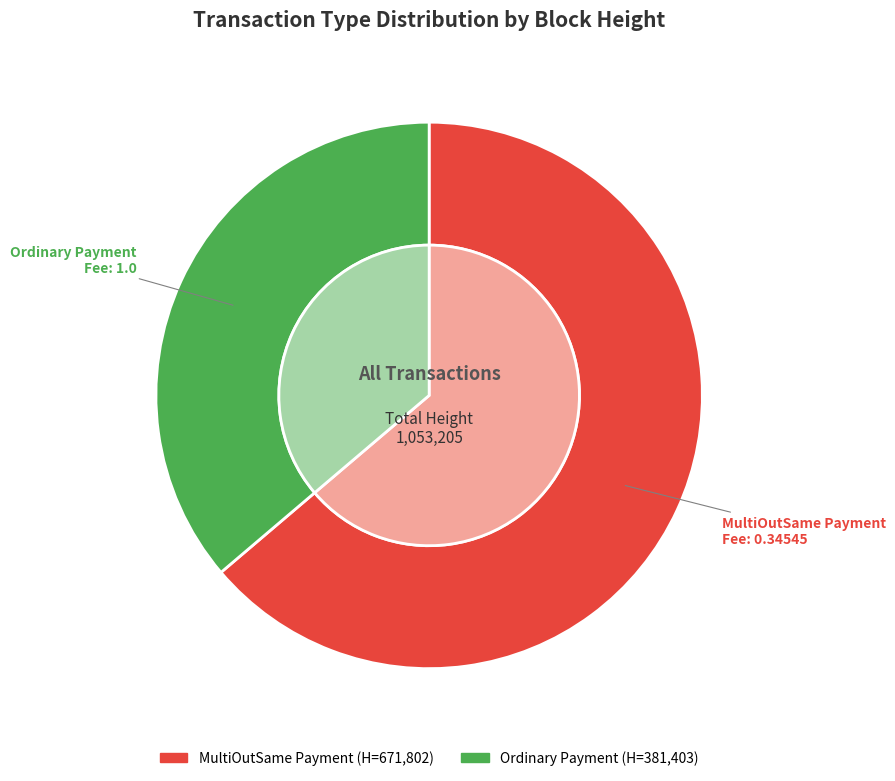

Does MultiOutSame Payment
(Height: 671802) represent more than half of the total?

Yes